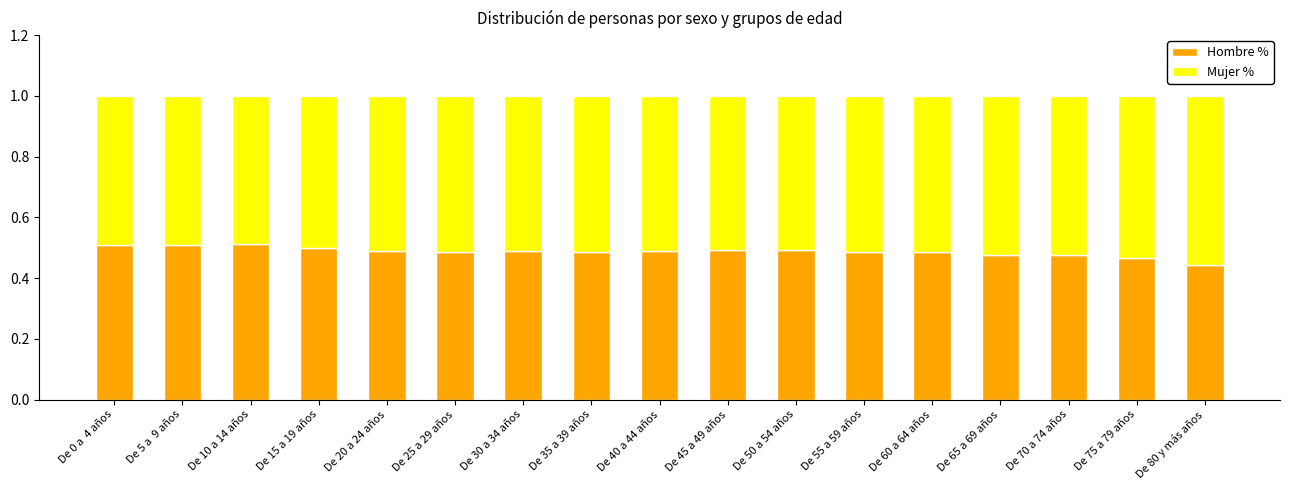

What are all the series names shown in the legend?

Hombre %, Mujer %